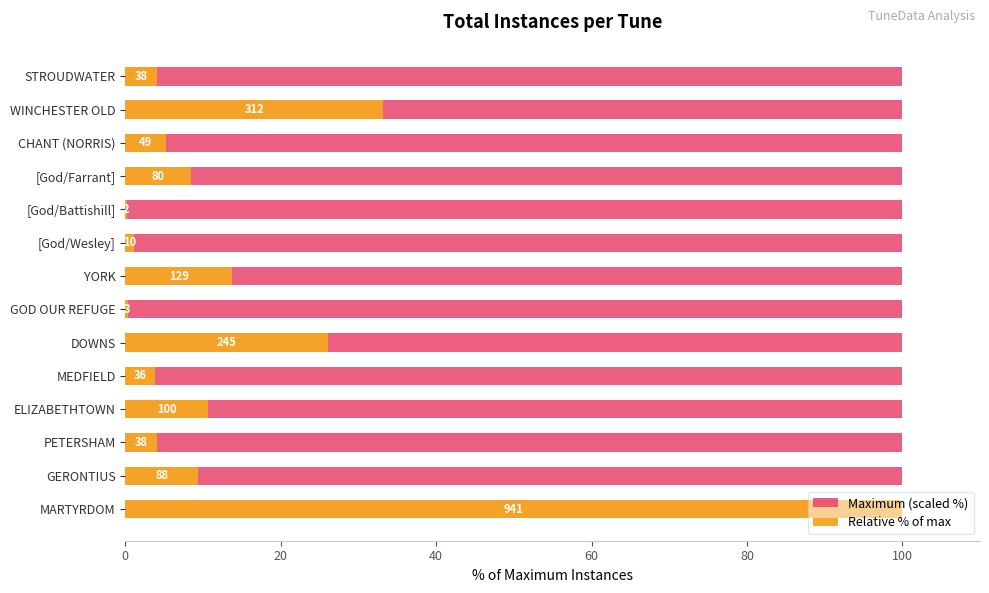

What position from the left is 40?

3